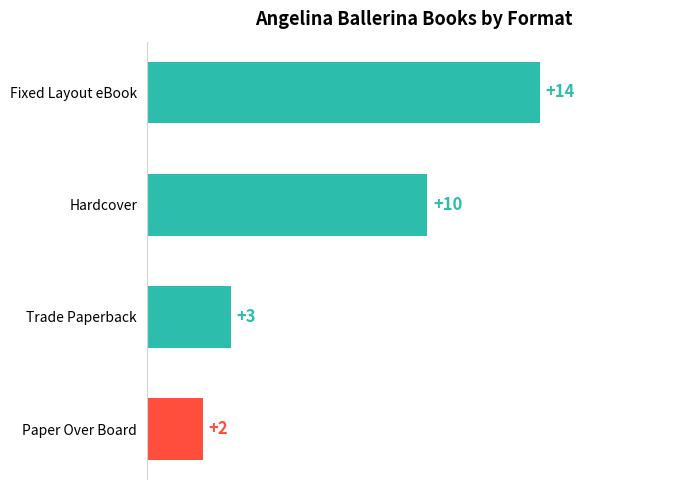

What is the difference between the values at Hardcover and Trade Paperback?

7